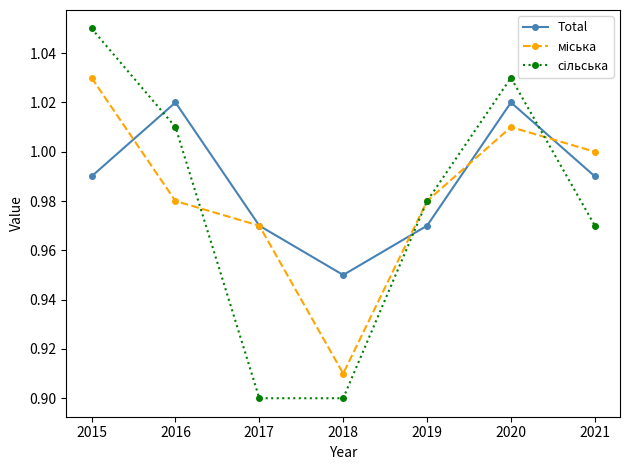

Is it true that Total equals 1.6 at 2017?

False